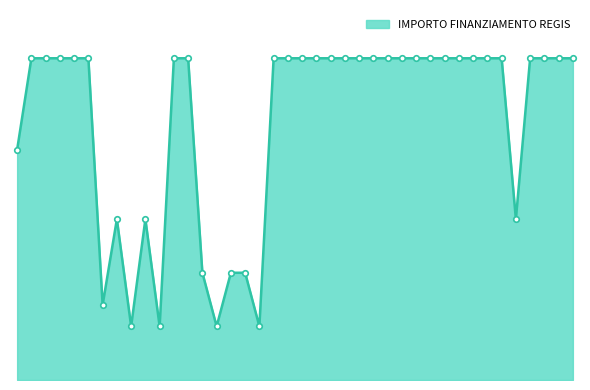

What is the label of the 2nd point from the left?

E49J22008630006